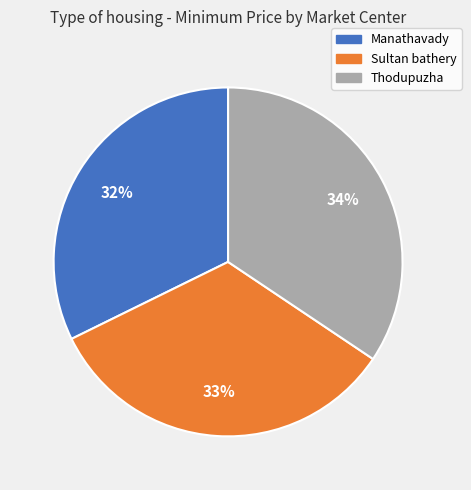

The Sultan bathery slice represents 40% of the pie. True or false?

False